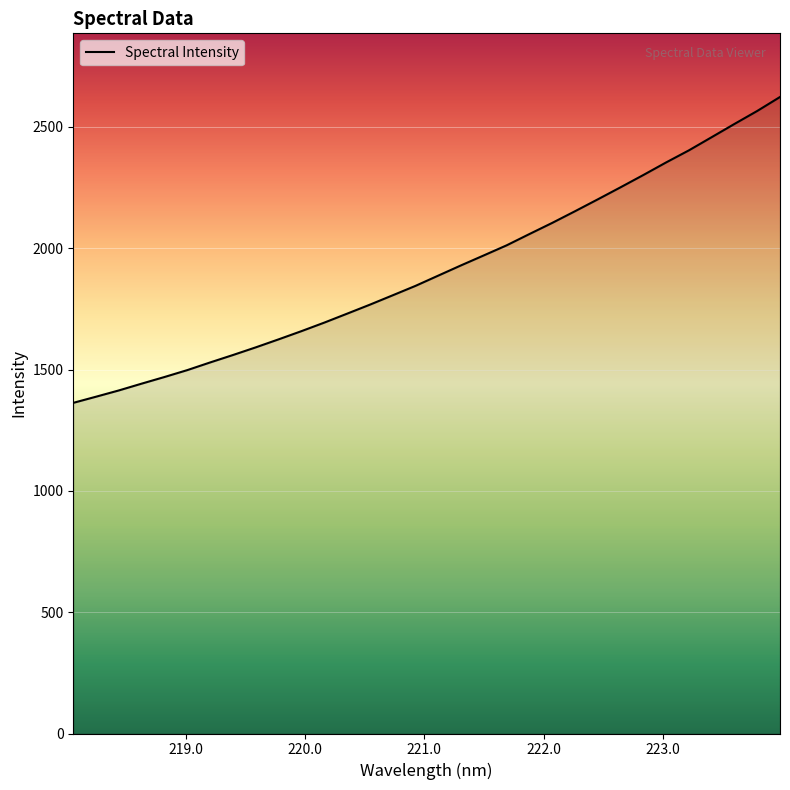

What is the difference between the maximum and minimum values?

1260.6